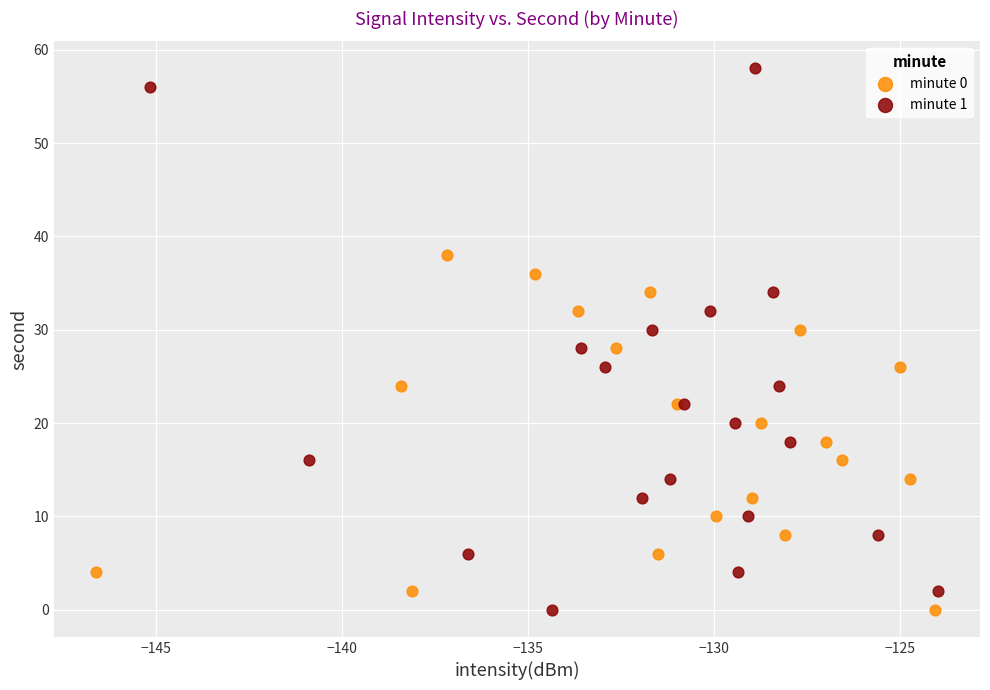

Which series has the largest Y range (max minus min)?

minute 1